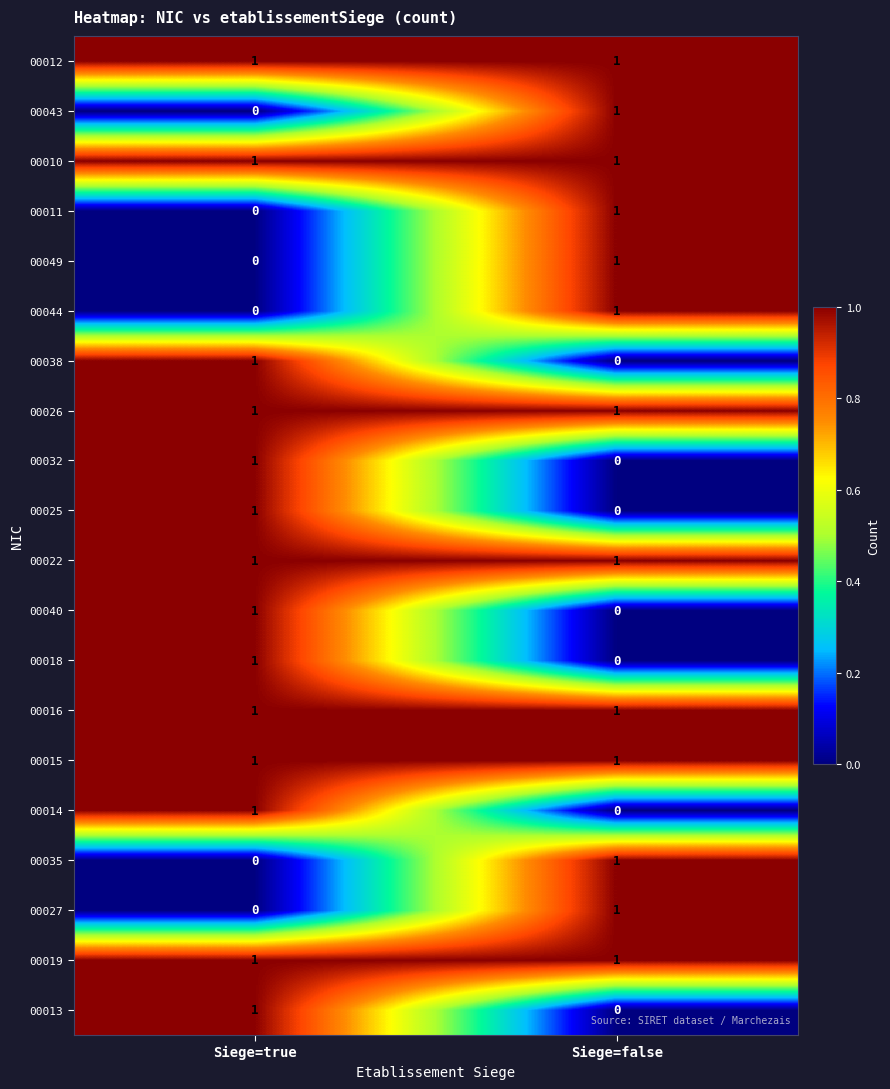

What is the total value across all series at Siege=false?

13